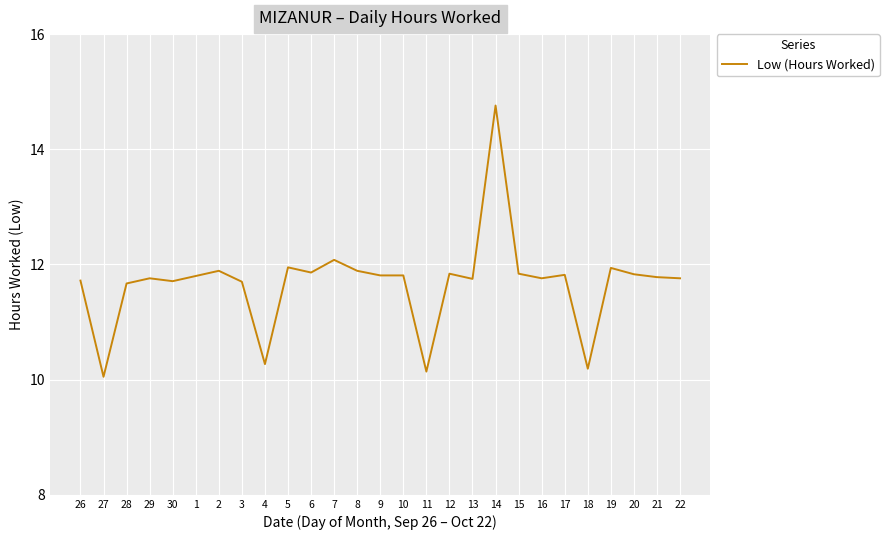

What position from the right is 16?

7